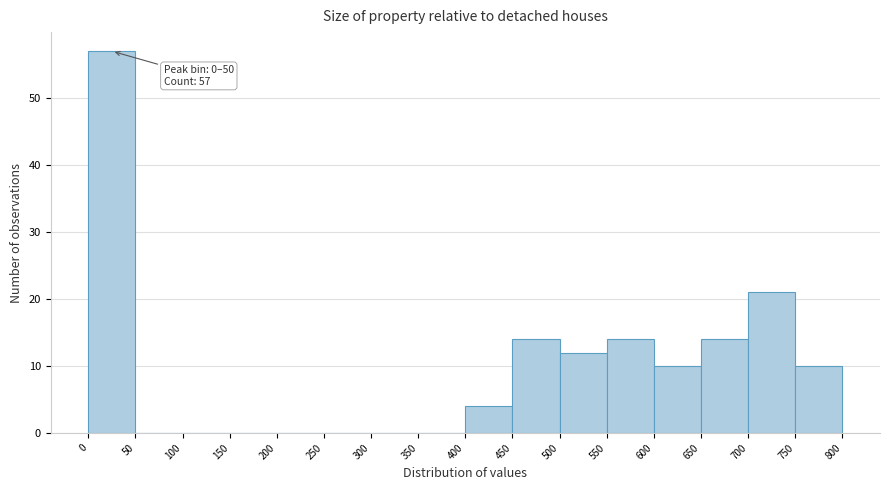

Over which range of the x-axis is the bar tallest?

0 to 50